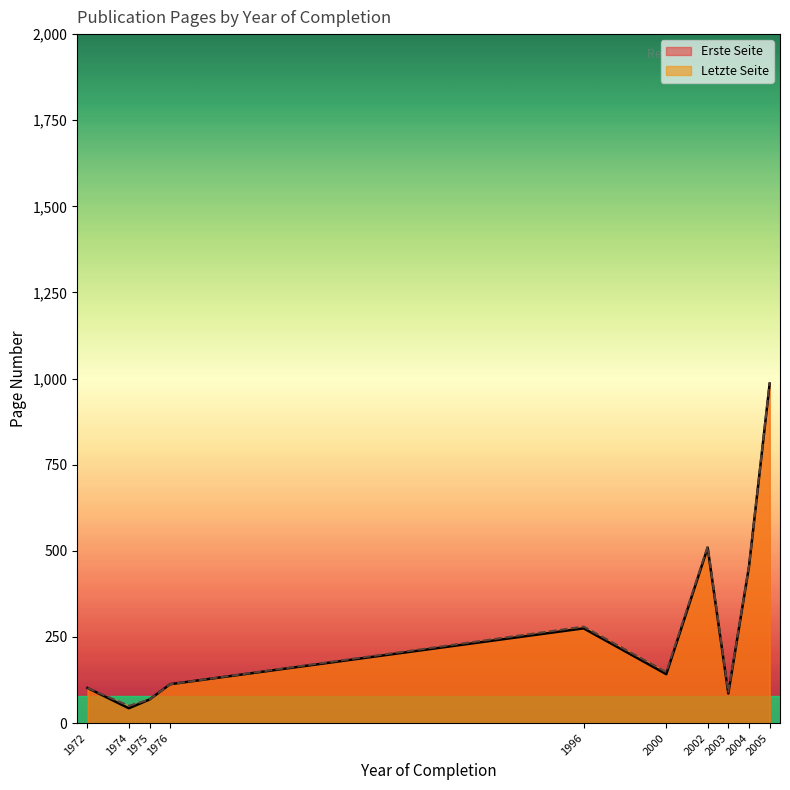

What is the highest value of the Erste Seite series?

985.5